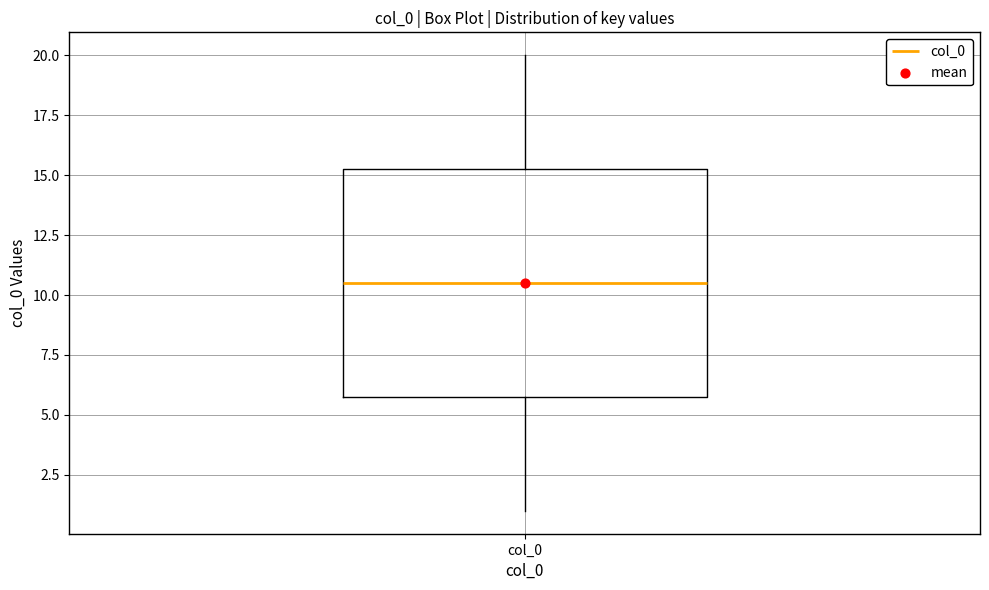

Transcribe this box plot: give where the median line is, the range the box spans, and where the two whiskers end, as read against the y-axis. The values are not printed on the chart, so give them approximately, as read against the axis.

median 10.5, box 6.0 to 15.5, whiskers 1.0 to 20.0